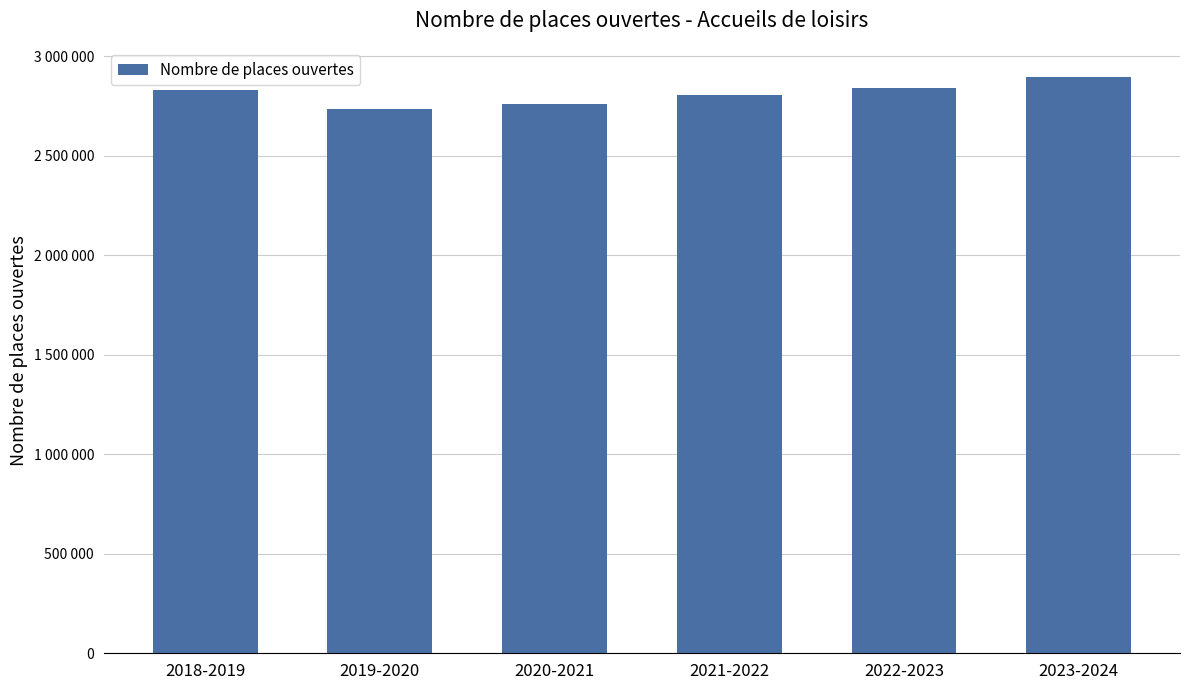

Reading left to right, list all the values displayed in this chart.

2829783	2735177	2758718	2805426	2842716	2898294